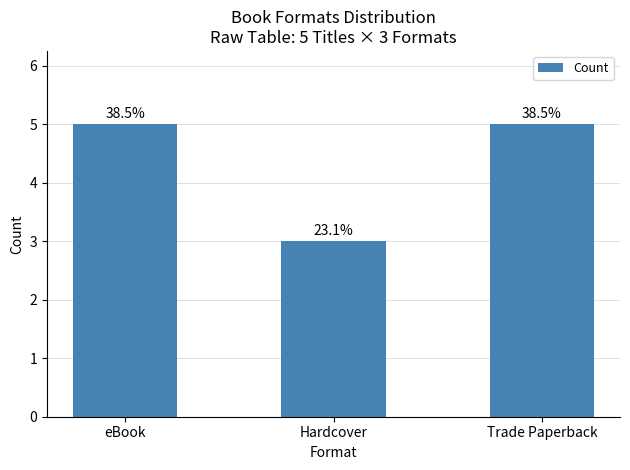

Approximately how many times larger is the value at eBook compared to Trade Paperback?

1.0